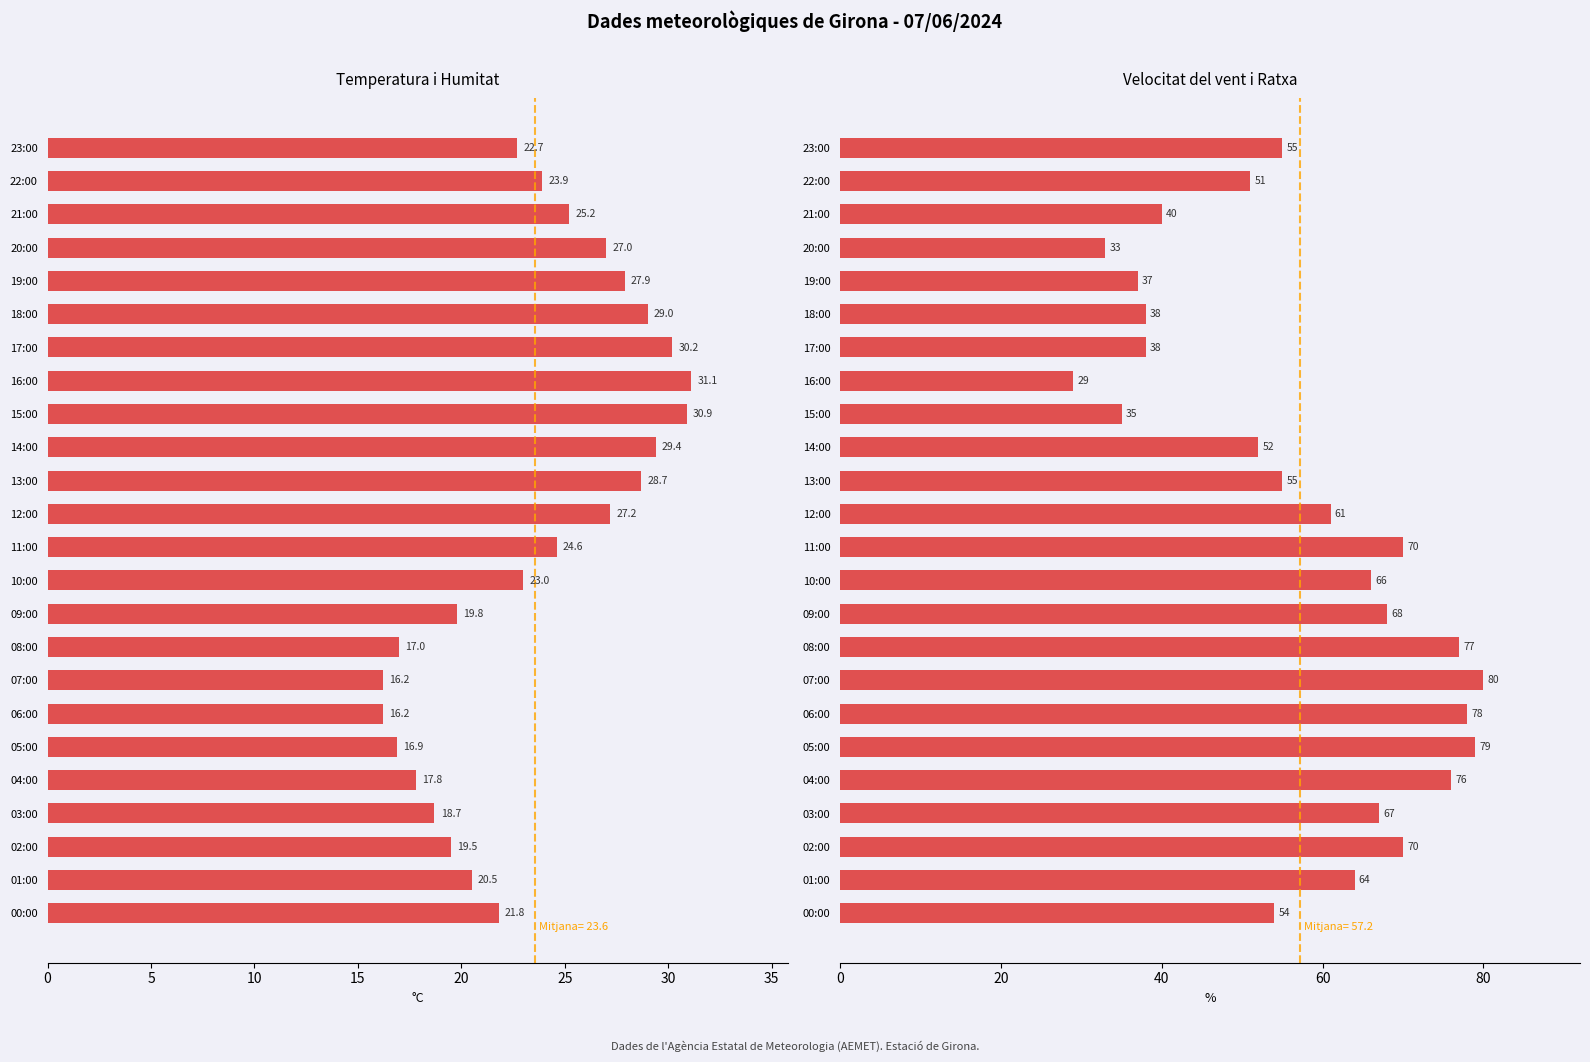

Rank the series by their maximum value, from lowest to highest.

Temperatura (°C), Humitat (%)